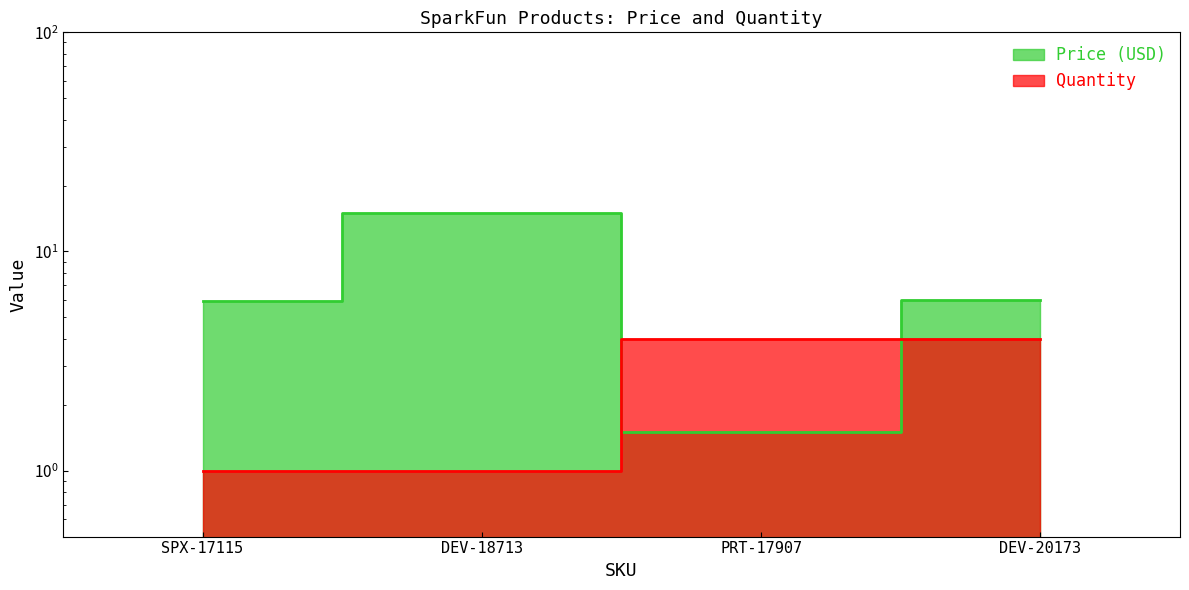

What is the difference between the maximum and minimum values in the Price (USD) series?

13.5